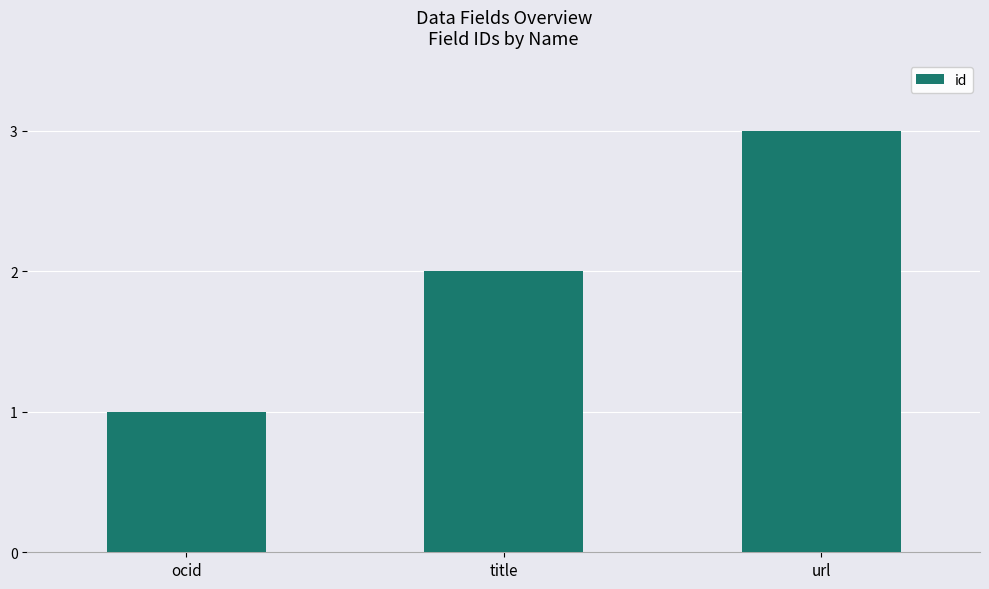

What is the average value?

2